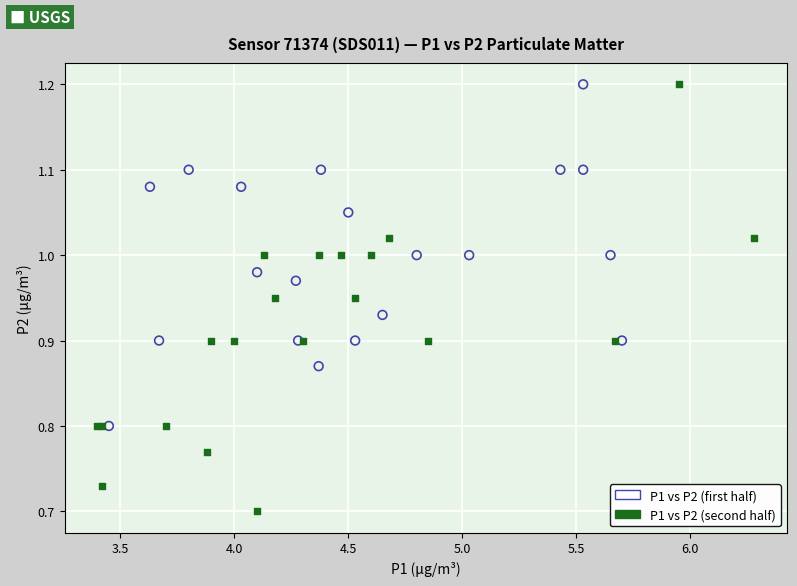

Which series contains the lowest Y value?

P1 vs P2 (second half)